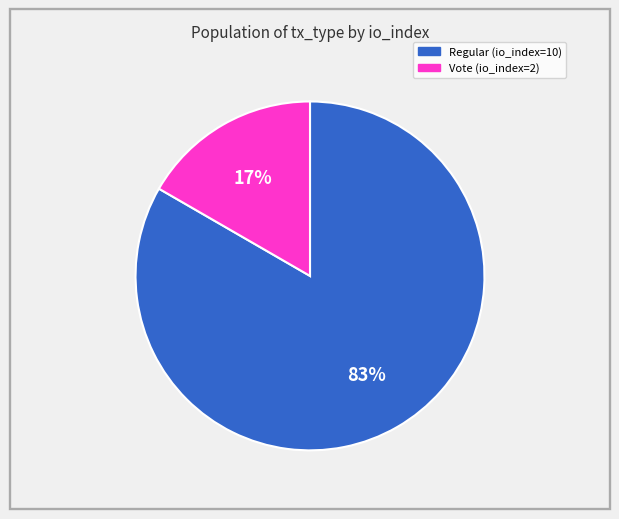

To the nearest percent, what portion does Vote (io_index=2) represent?

17%